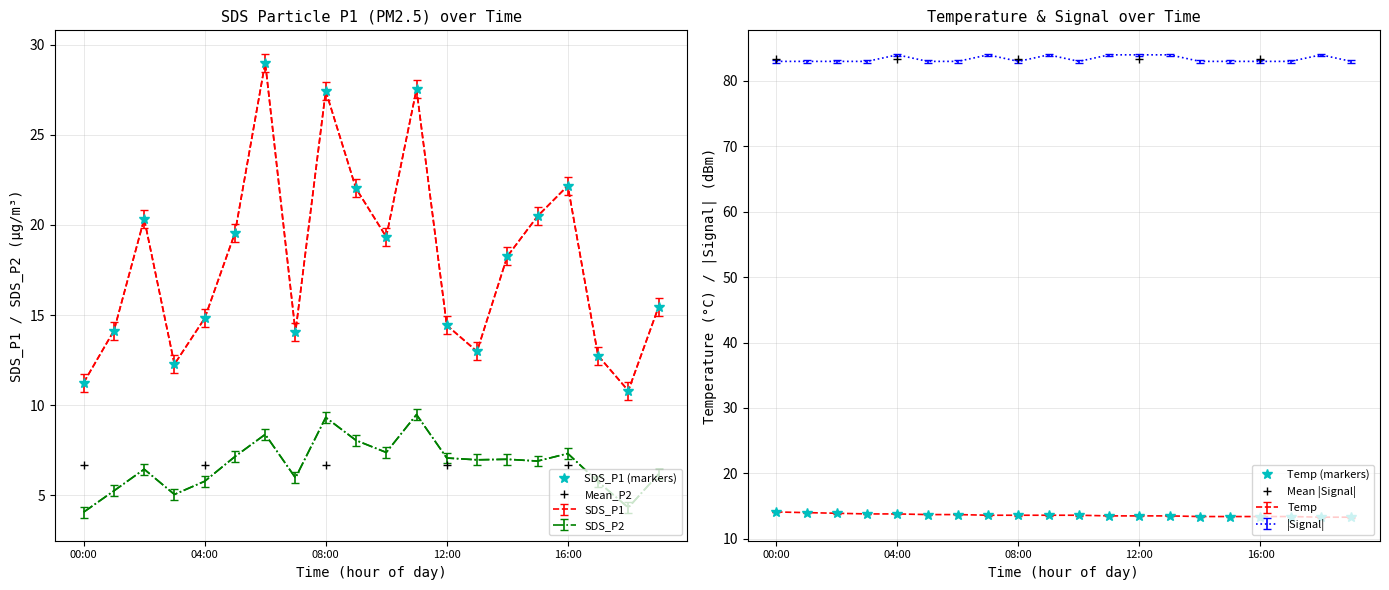

At which label does Temp reach its peak?

00:00